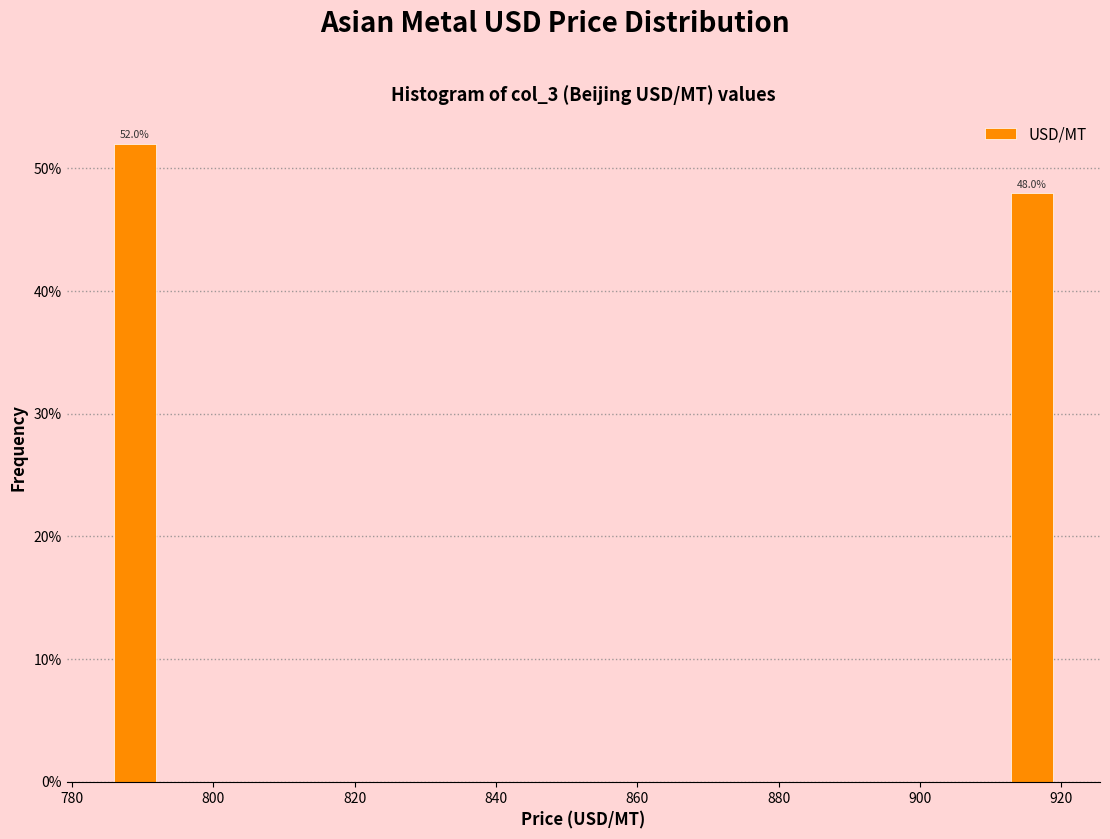

Read against the x-axis, roughly where is the centre of the tallest bar?

788